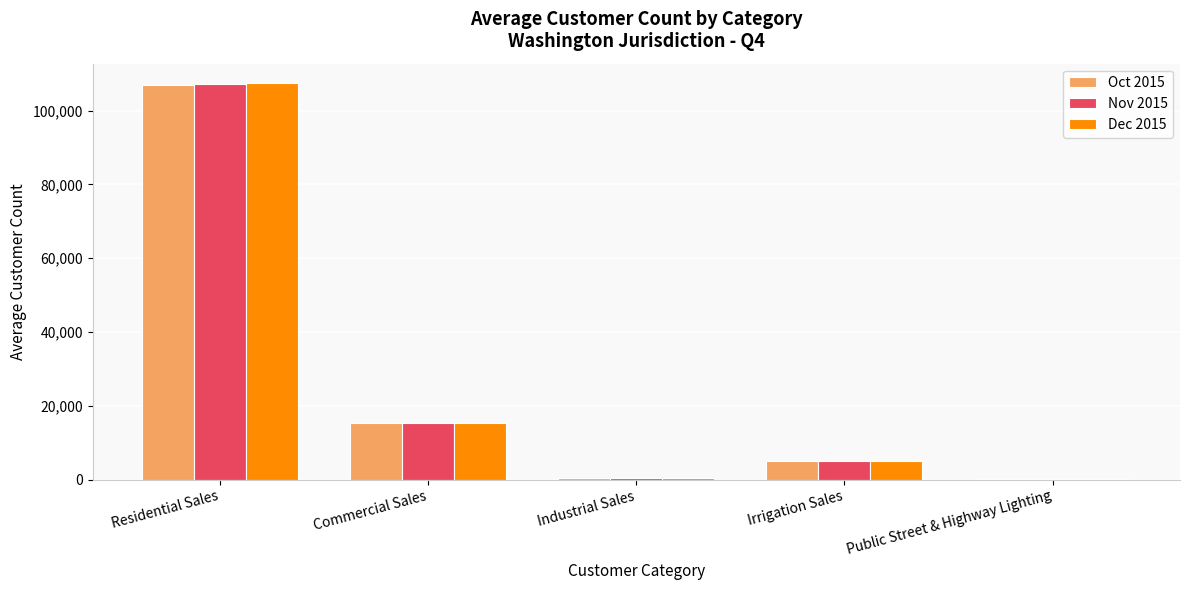

How many categories are shown in the chart?

5